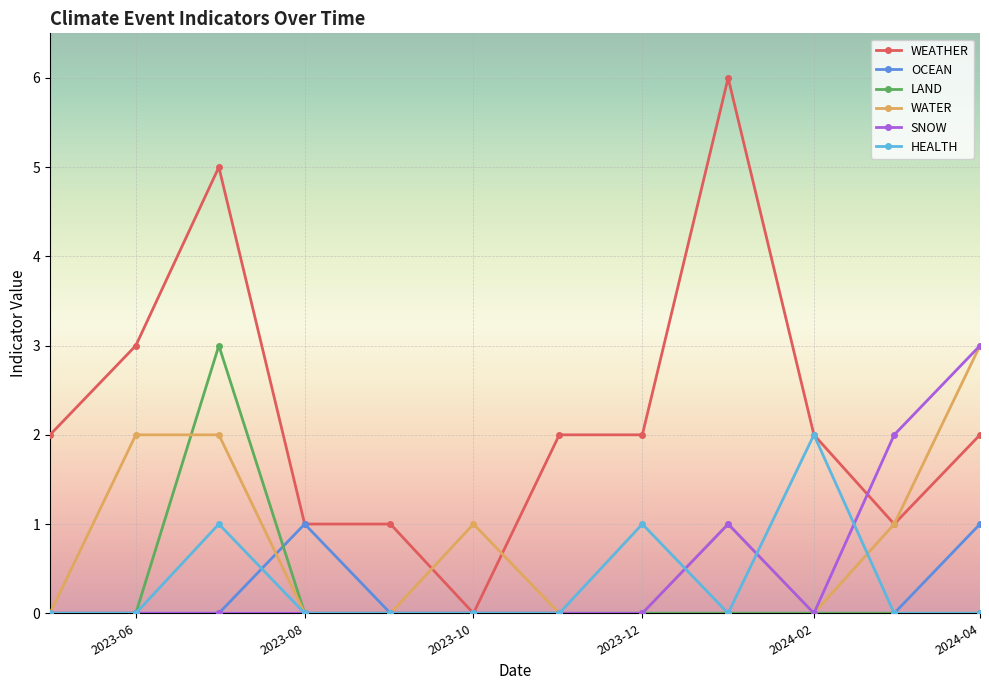

How many lines are shown in the chart?

6